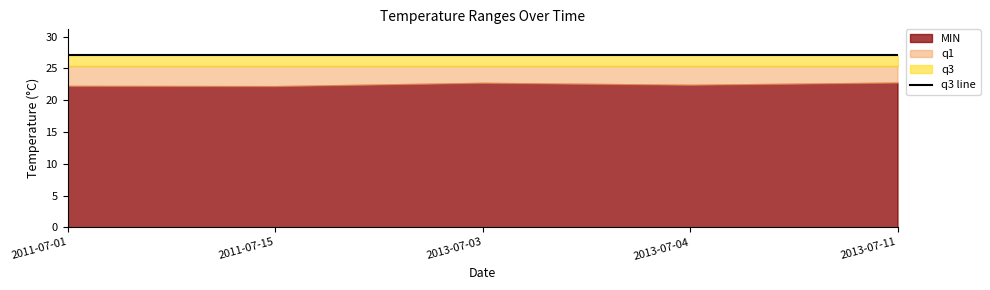

Reading left to right, transcribe all the data shown in this chart.

MIN: 22.3	22.2	22.7	22.4	22.8
q1: 25.4	25.4	25.4	25.4	25.4
q3: 27.1	27.1	27.1	27.1	27.1